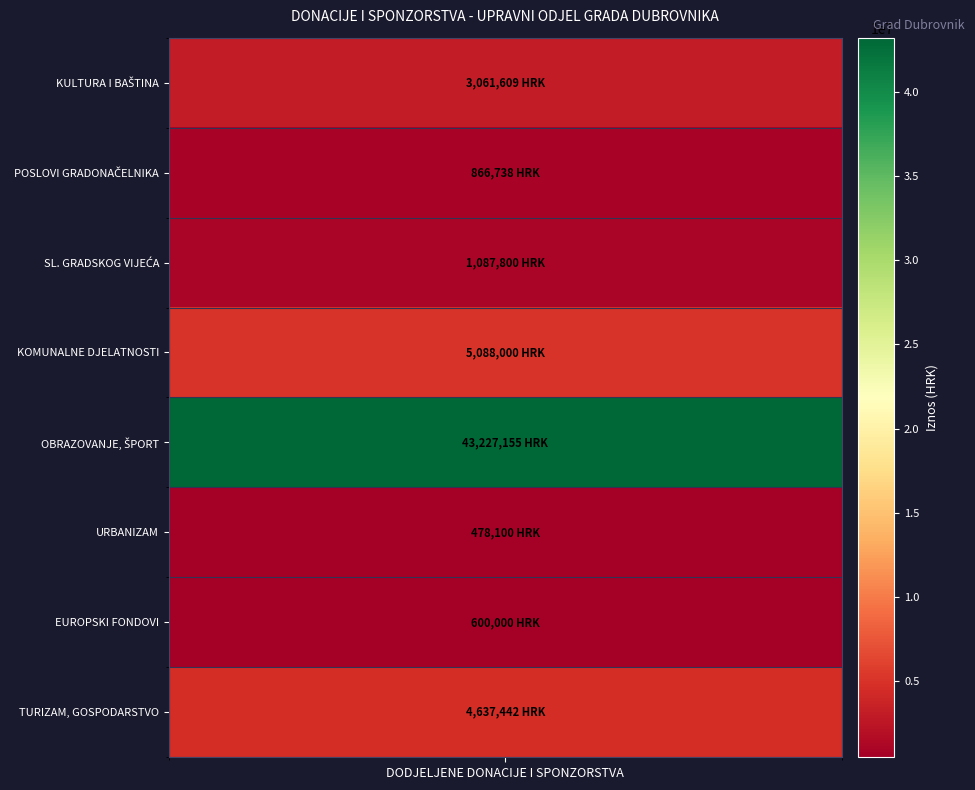

What is the sum of the values at 6 and 4?

43827155.3